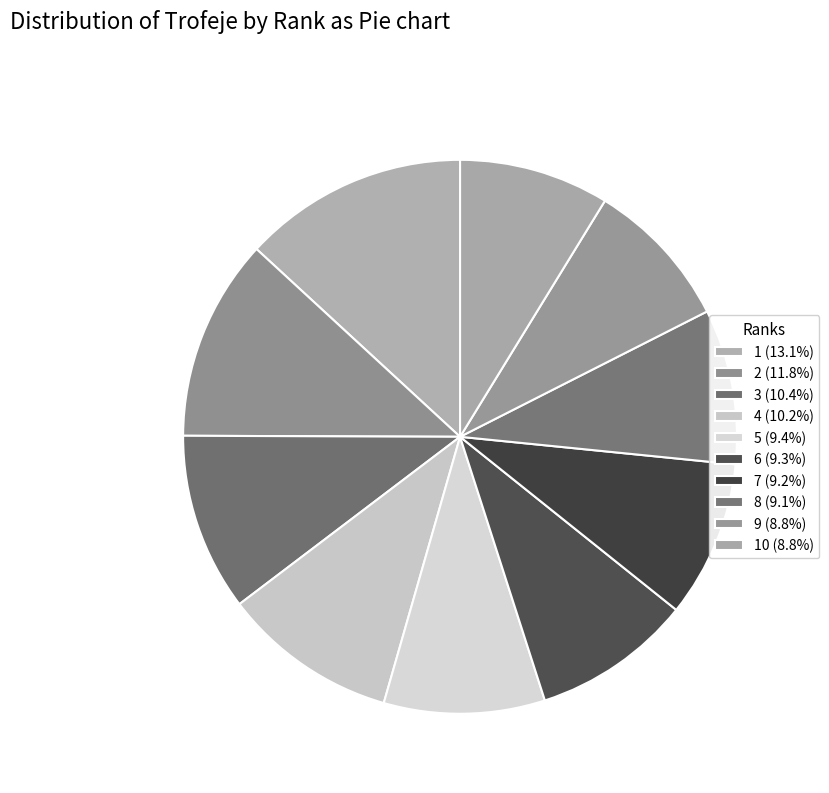

Count the number of slices in the pie.

10